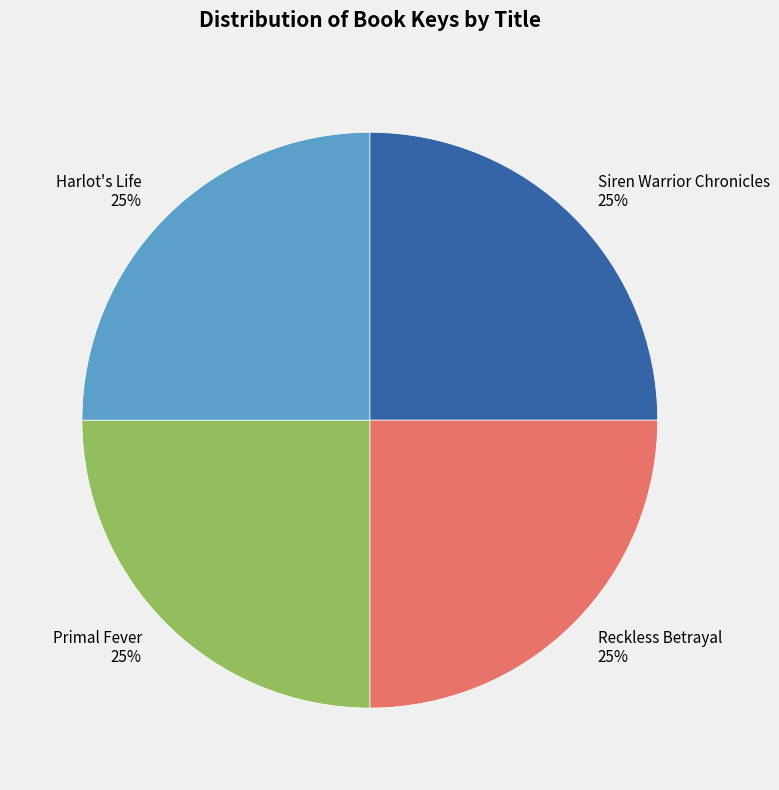

Is it true that Harlot's Life is 25% of the pie?

True